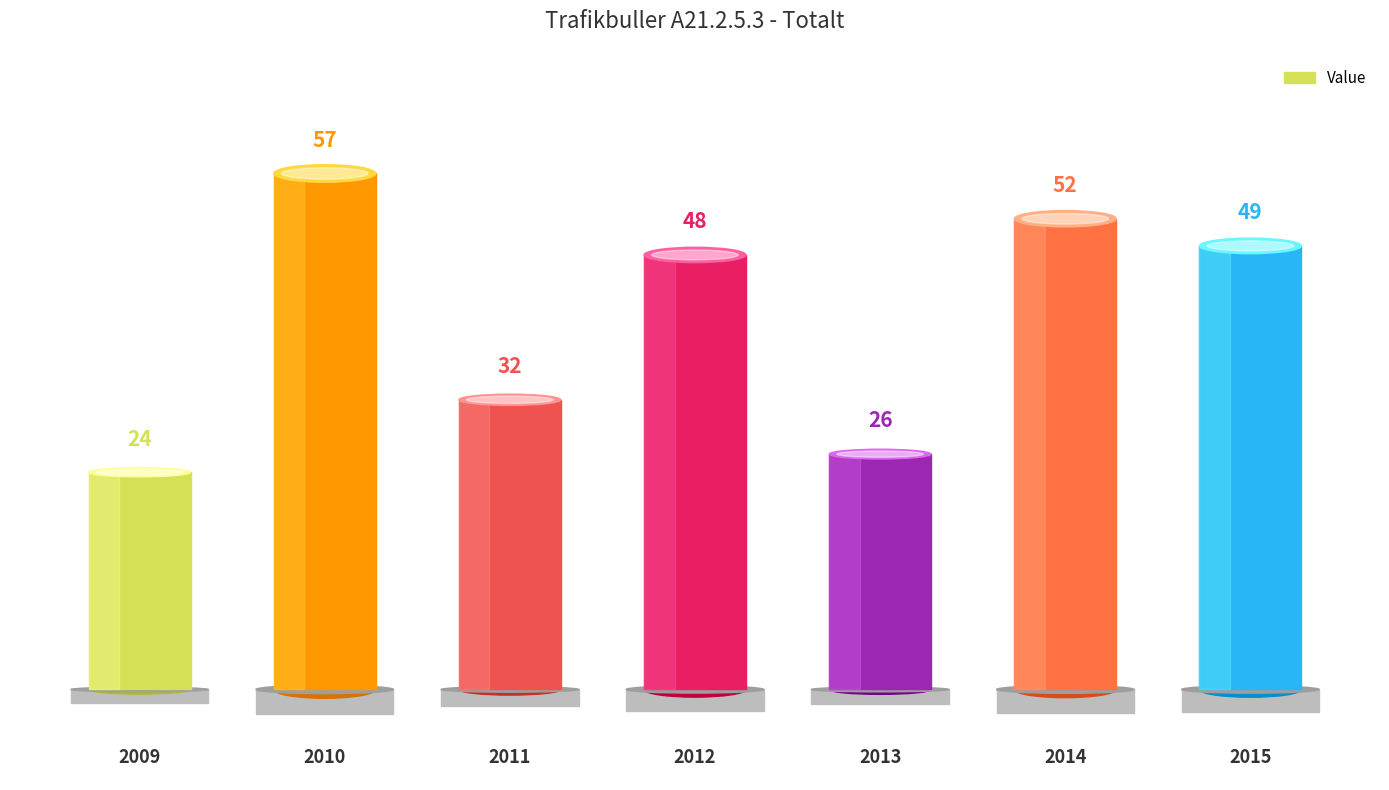

List the labels in order of value, largest first.

2010, 2014, 2015, 2012, 2011, 2013, 2009